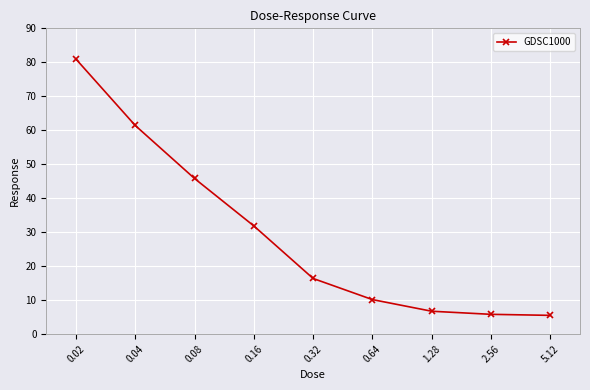

Between 0.08 and 0.64, which is larger?

0.08